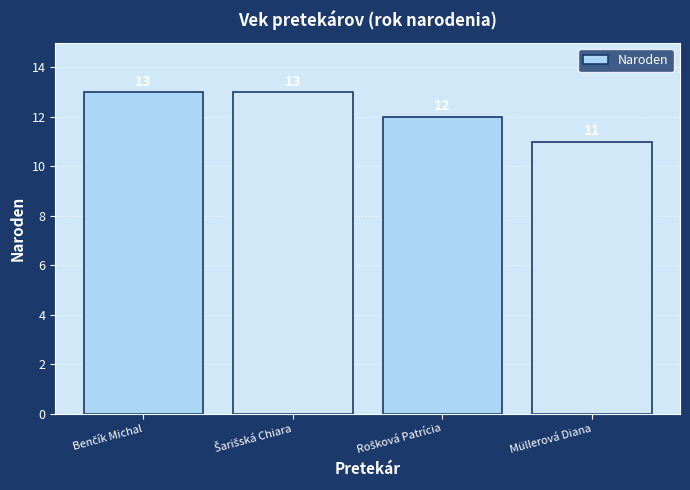

Count the values in the range 12 to 13.

3